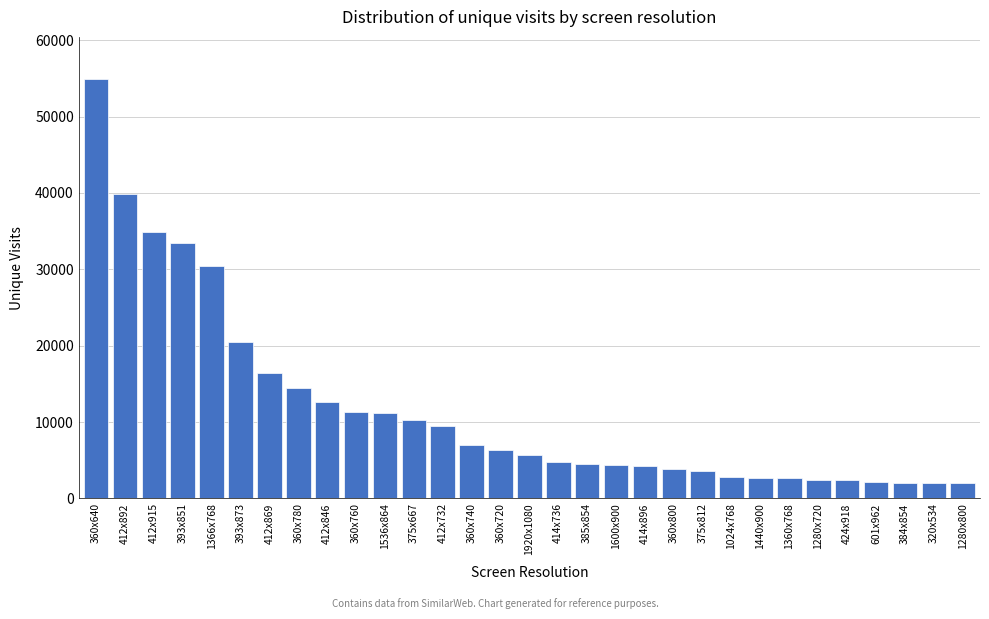

What is the label of the 24th bar from the left?

1440x900